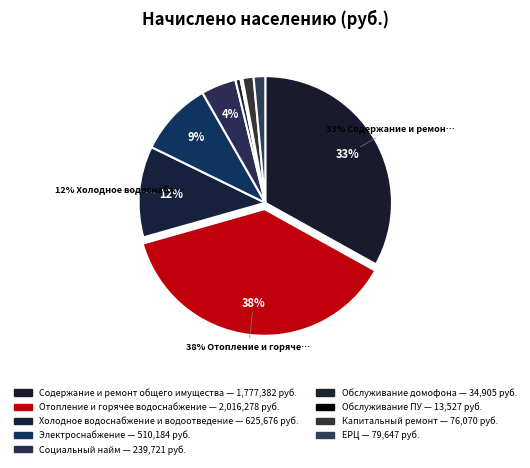

Count the number of slices in the pie.

9